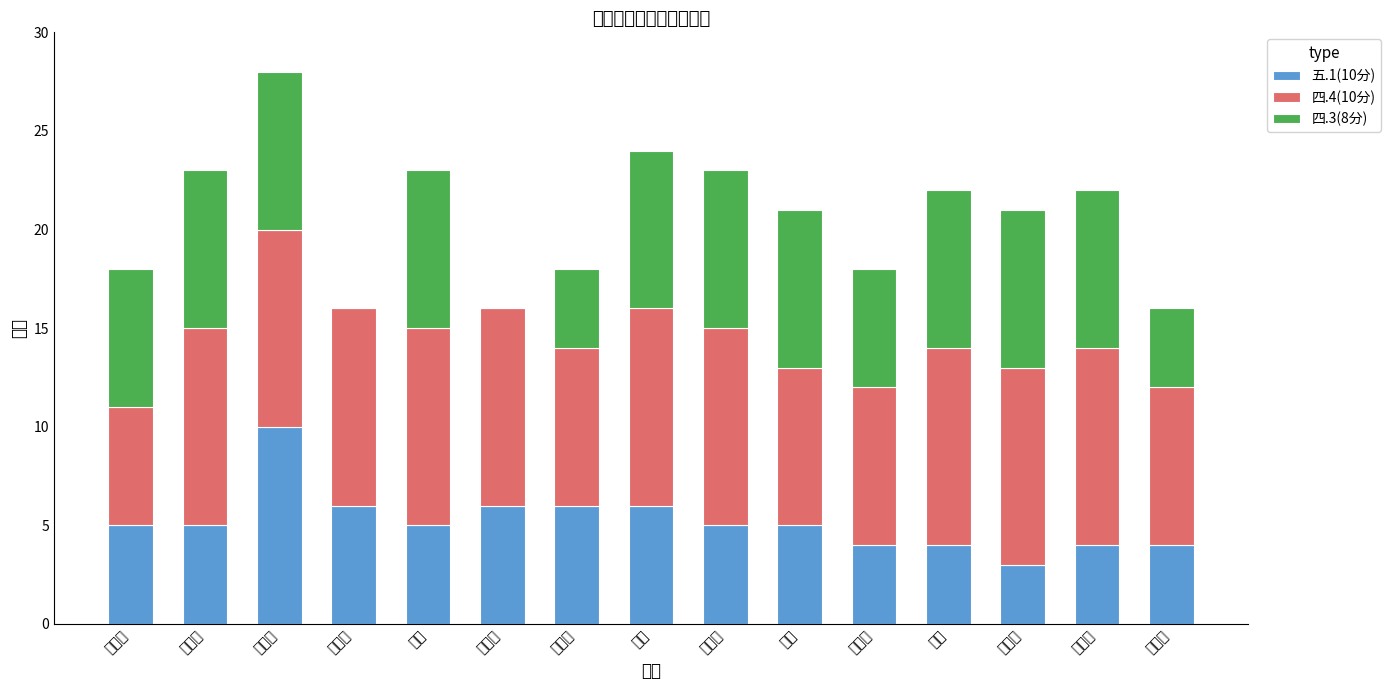

Does the chart contain stacked bars?

Yes